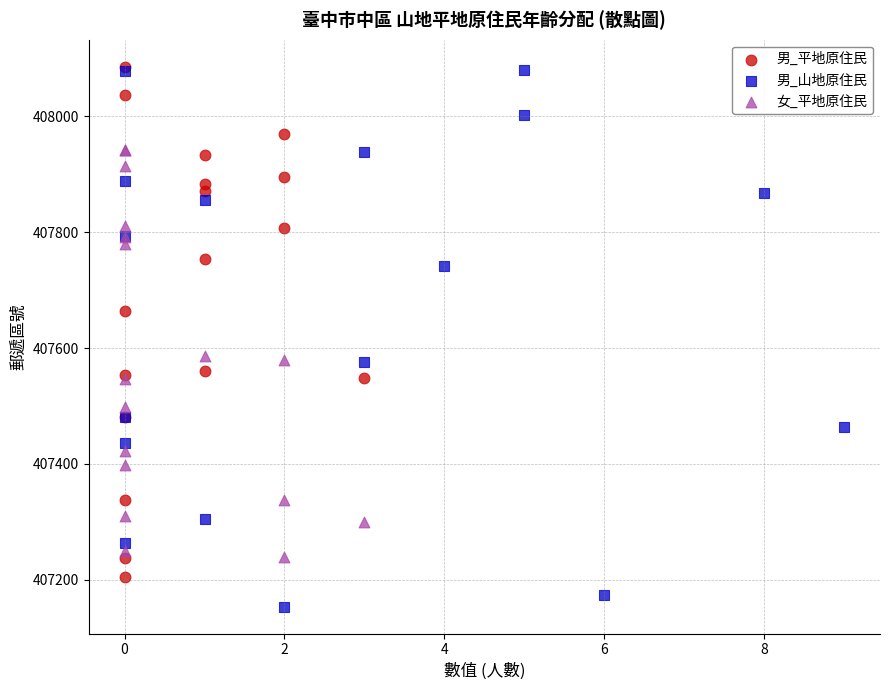

Which series reaches the minimum Y coordinate?

男_山地原住民